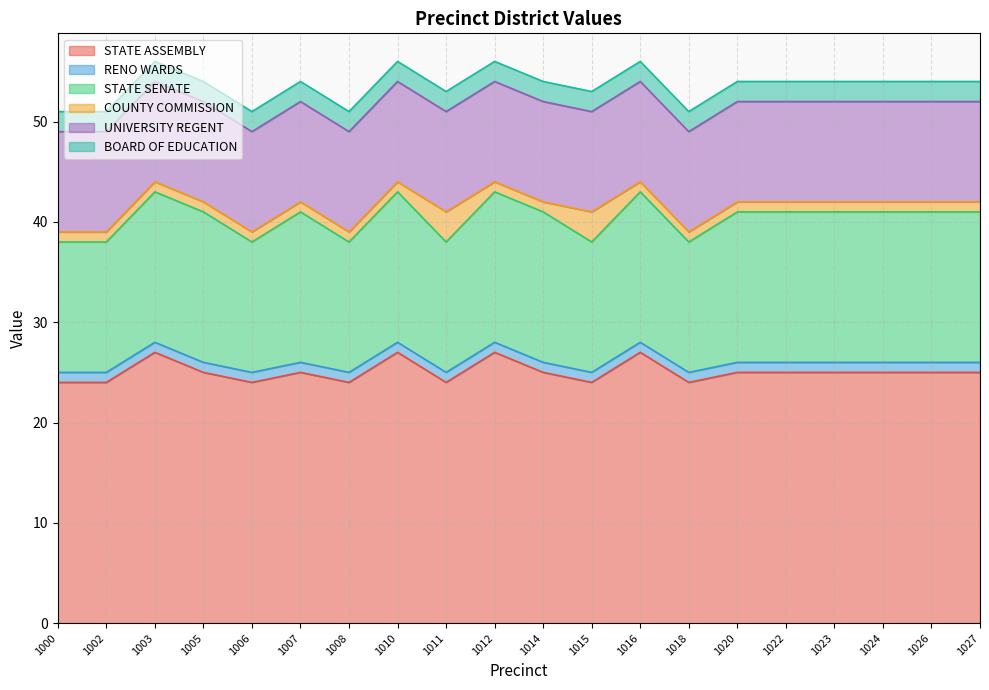

Between which two adjacent categories do BOARD OF EDUCATION and COUNTY COMMISSION first intersect?

1010 and 1011